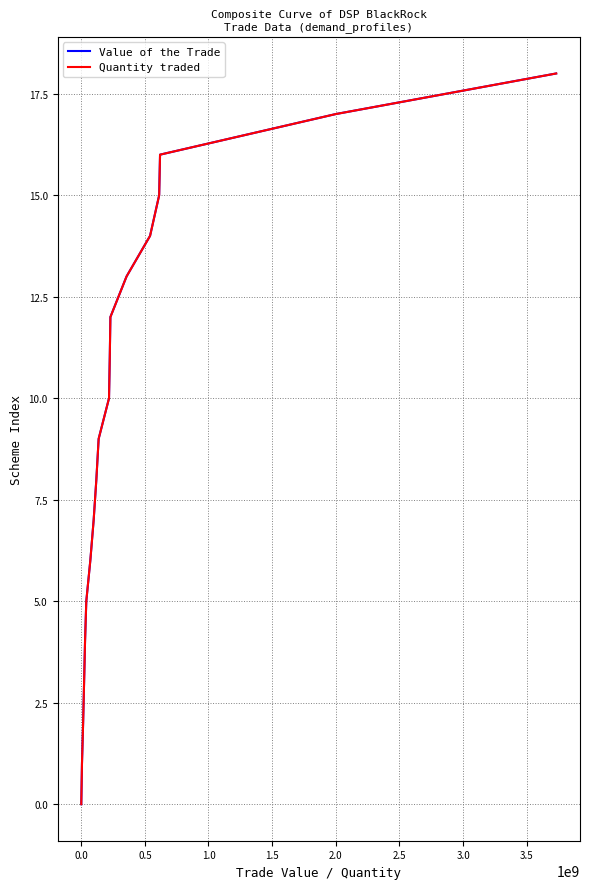

Which series has the widest spread of values?

Value of the Trade